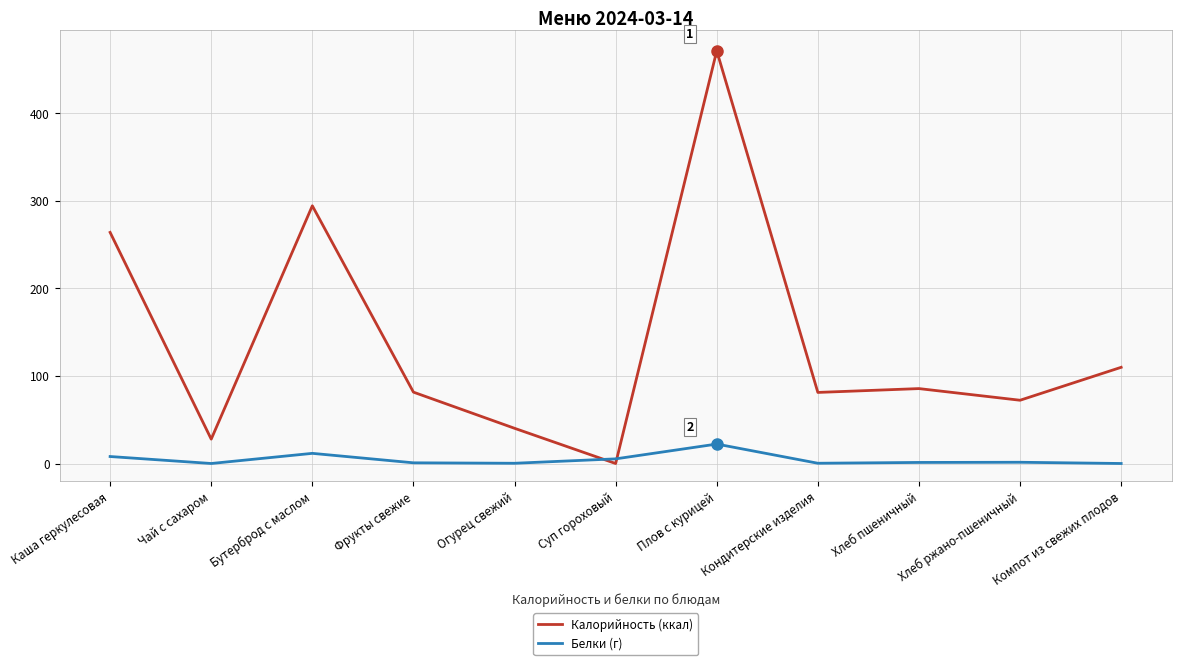

What are all the series names shown in the legend?

Калорийность (ккал), Белки (г)